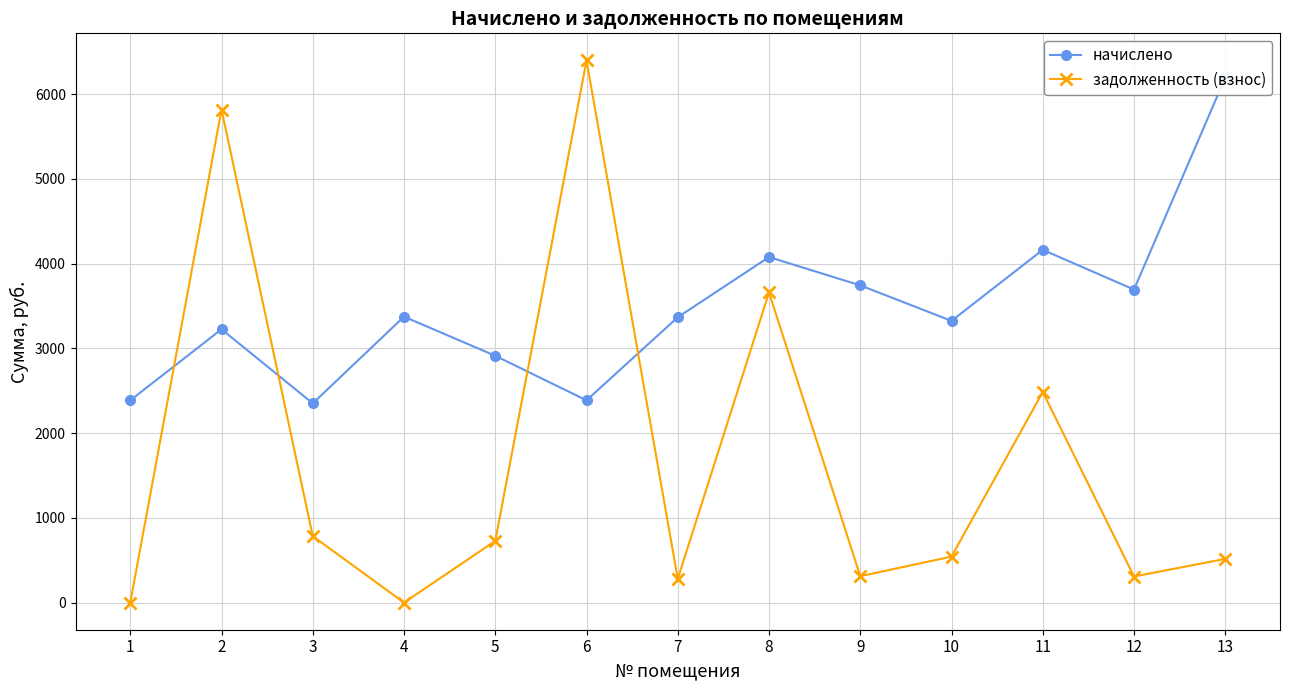

The value of начислено at 10 is 1828.8. True or false?

False